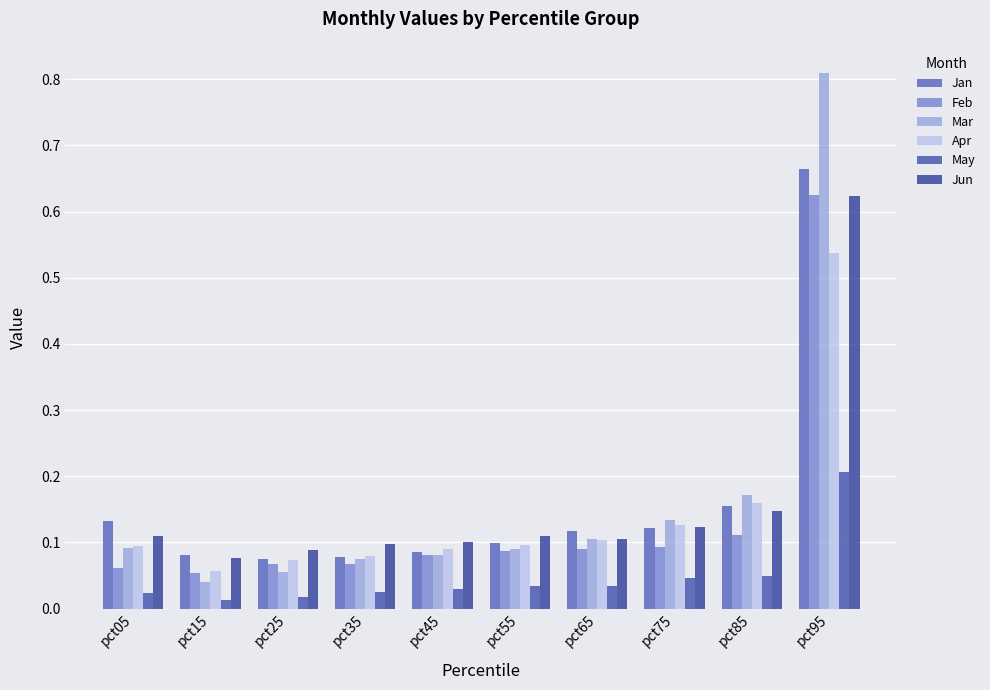

Which label corresponds to the smallest value in the chart?

pct15